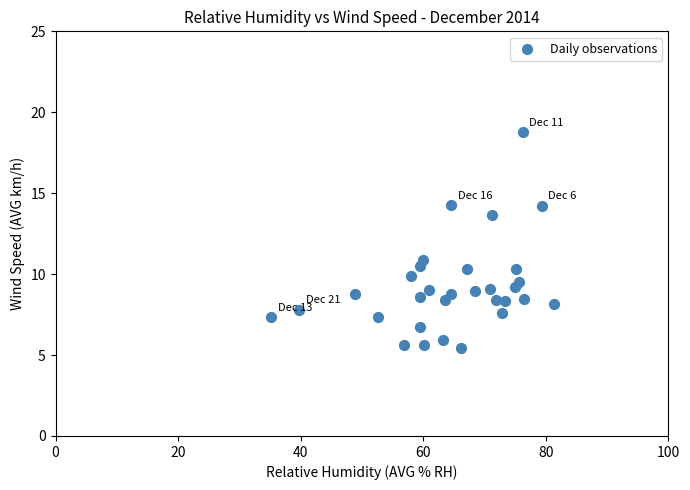

What is the range of Y values (max minus min)?

13.3